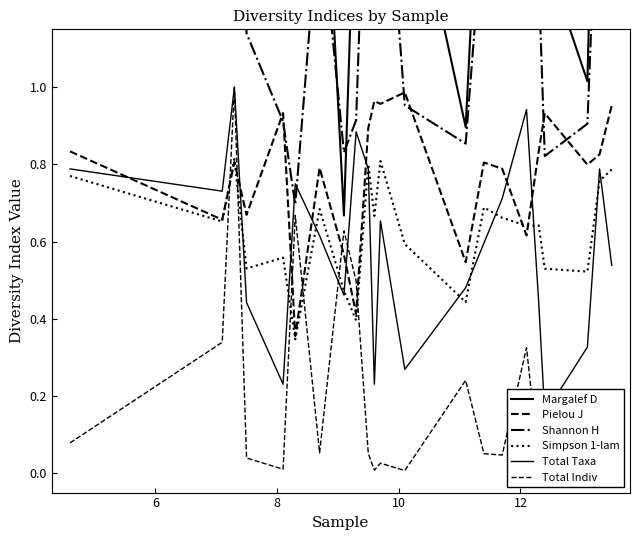

What is the maximum value shown in the chart?

2.6